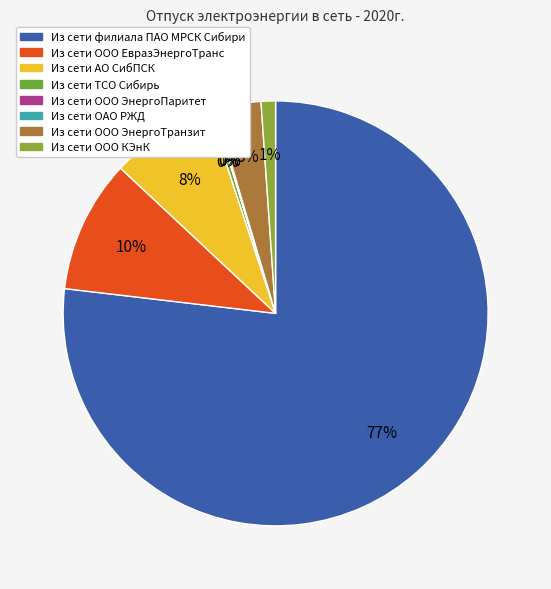

Between Из сети ТСО Сибирь and Из сети АО СибПСК, which is larger?

Из сети АО СибПСК